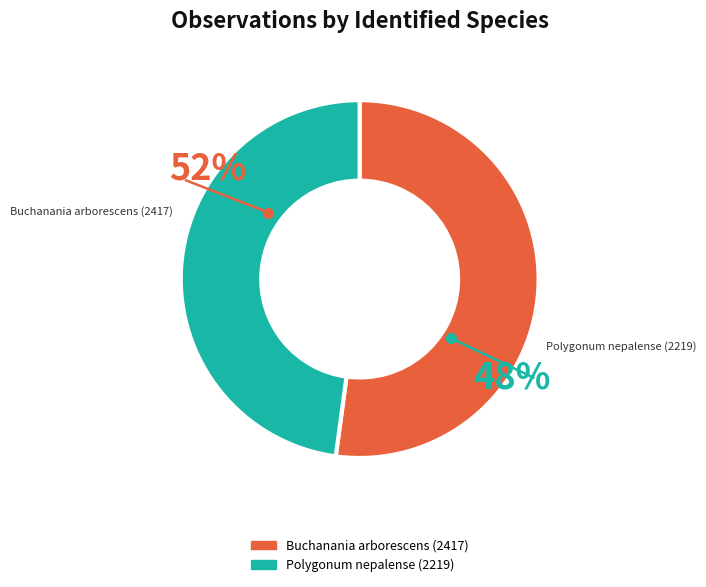

What is the change in value from Buchanania arborescens (2417) to Polygonum nepalense (2219)?

-198